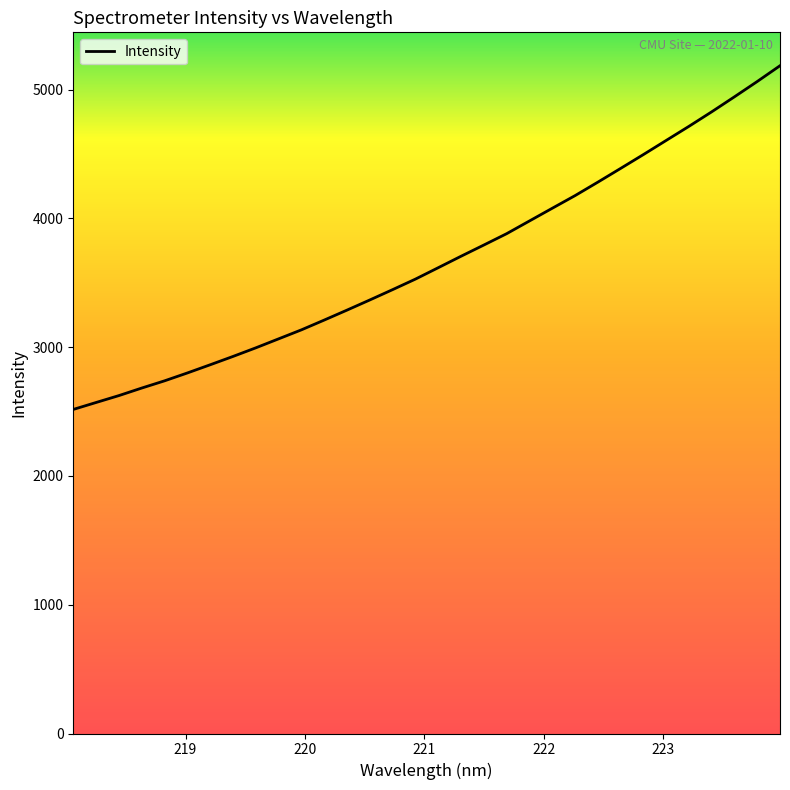

What is the smallest value displayed?

2517.0